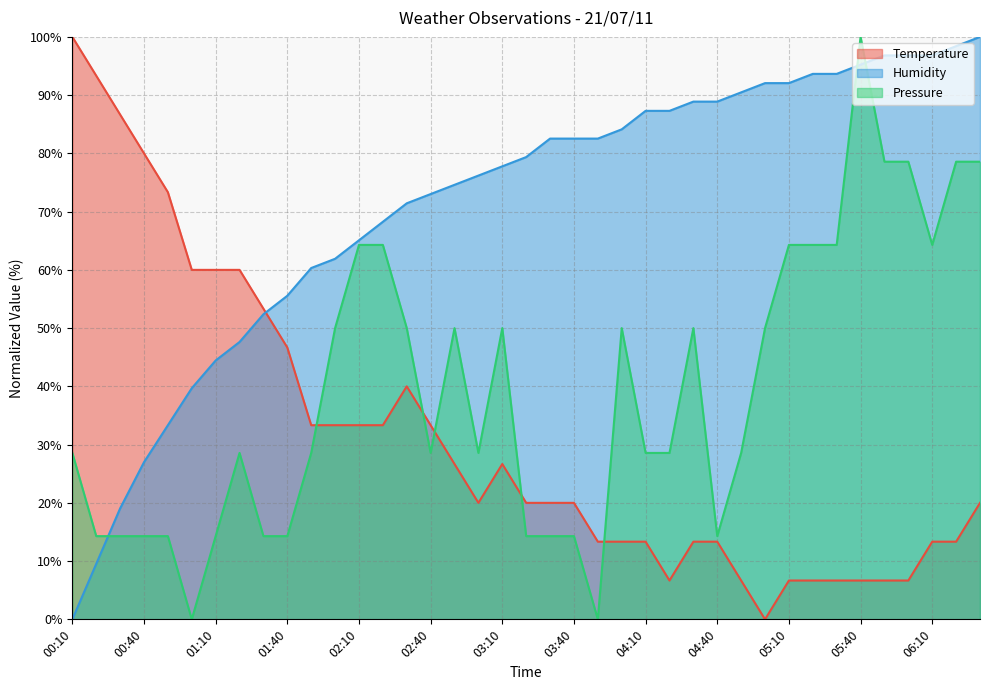

The value of Temperature at 00:50 is 37.8. True or false?

False